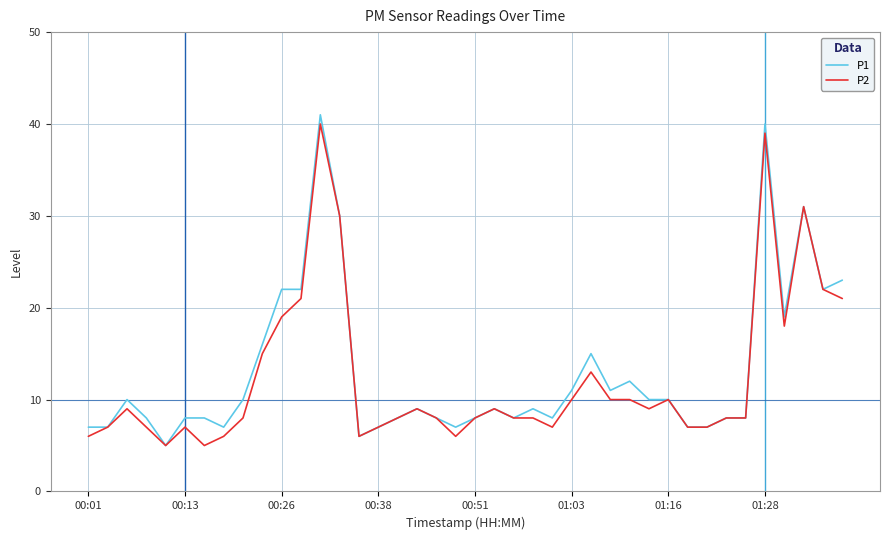

Which series has the largest range (max minus min)?

P1